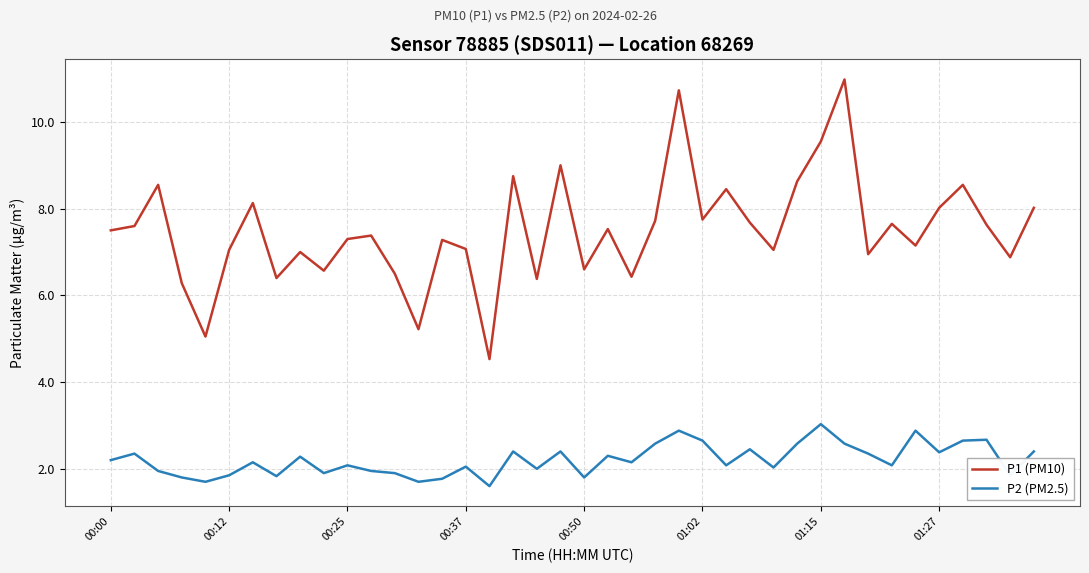

Which series has the largest range (max minus min)?

P1 (PM10)